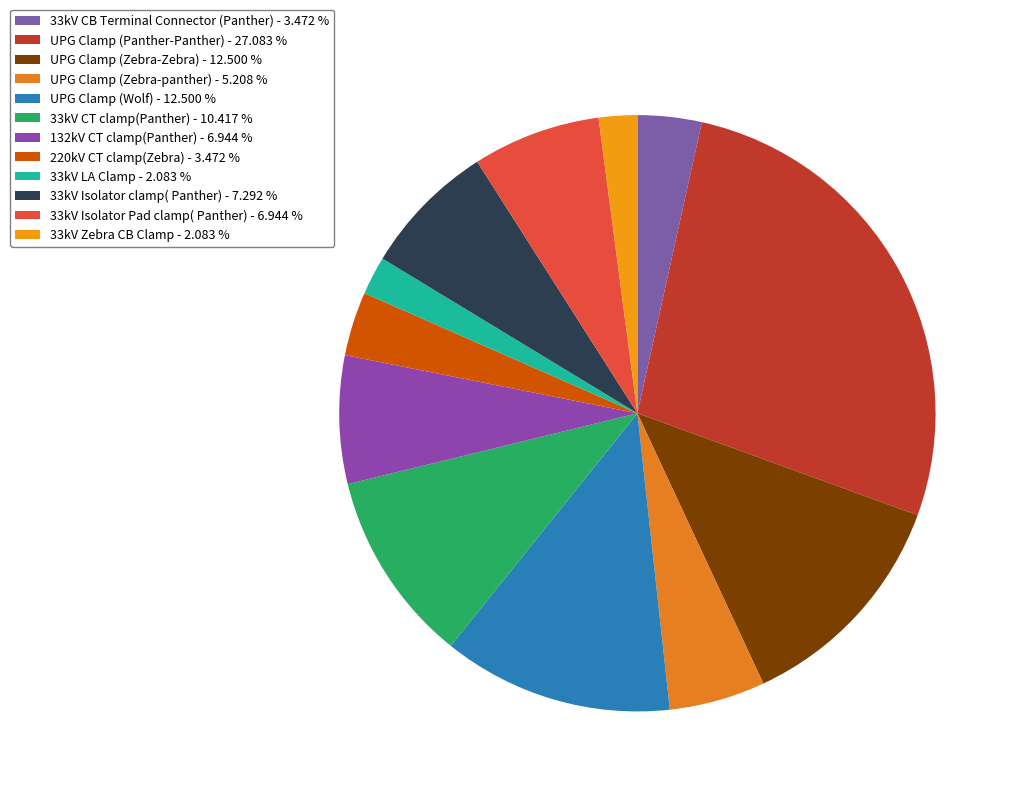

Rank the categories by value from highest to lowest.

UPG Clamp (Panther-Panther), UPG Clamp (Zebra-Zebra), UPG Clamp (Wolf), 33kV CT clamp(Panther), 33kV Isolator clamp( Panther), 132kV CT clamp(Panther), 33kV Isolator Pad clamp( Panther), UPG Clamp (Zebra-panther), 33kV CB Terminal Connector (Panther), 220kV CT clamp(Zebra), 33kV LA Clamp, 33kV Zebra CB Clamp